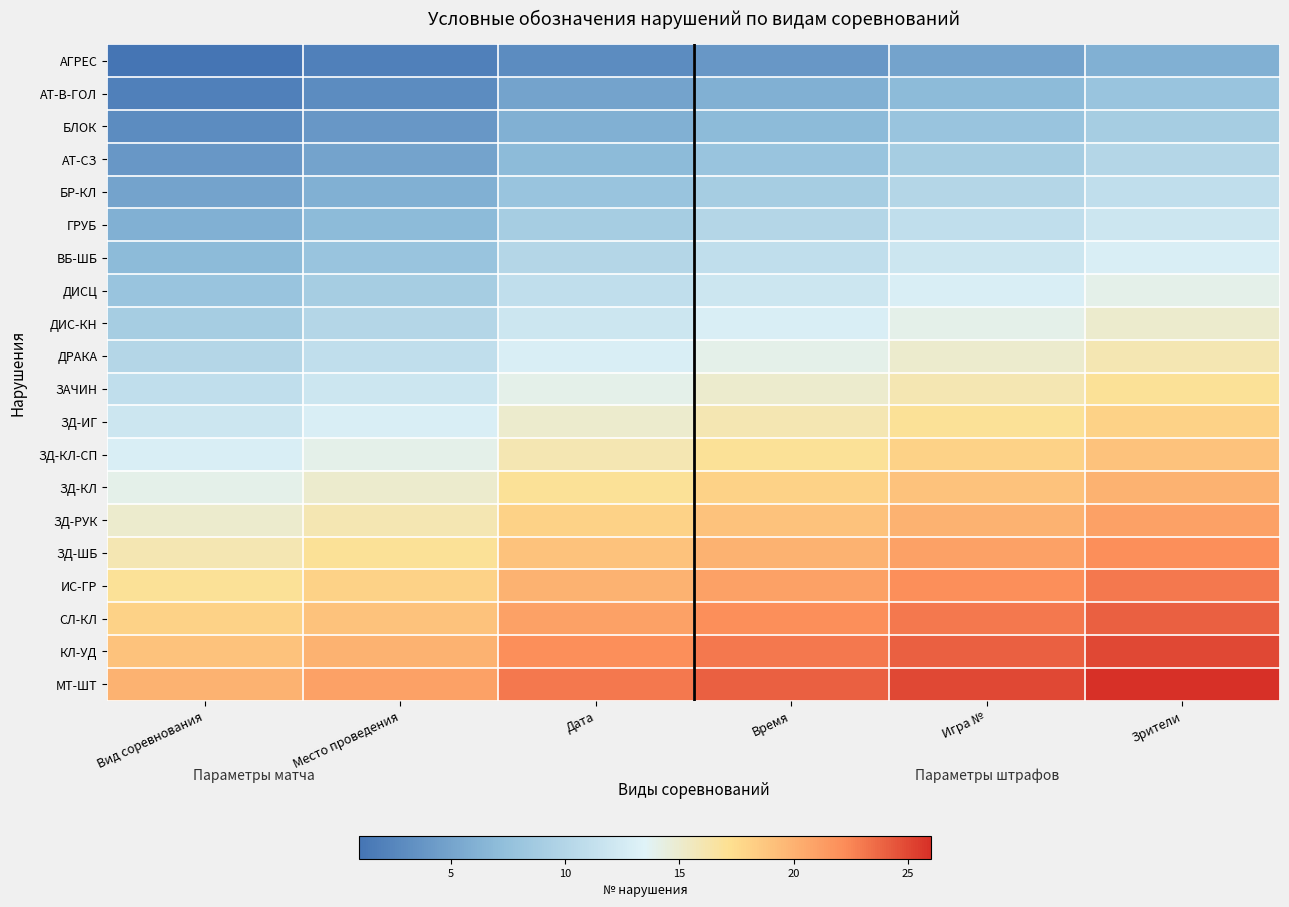

Count the number of data series in this chart.

20